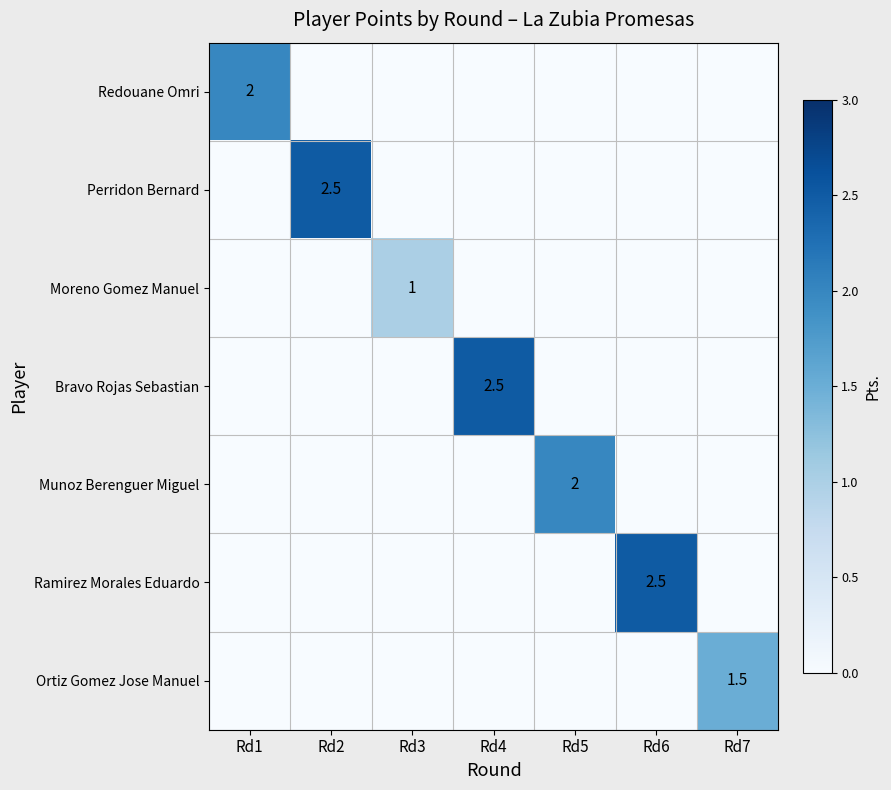

How many distinct data groups are displayed?

7